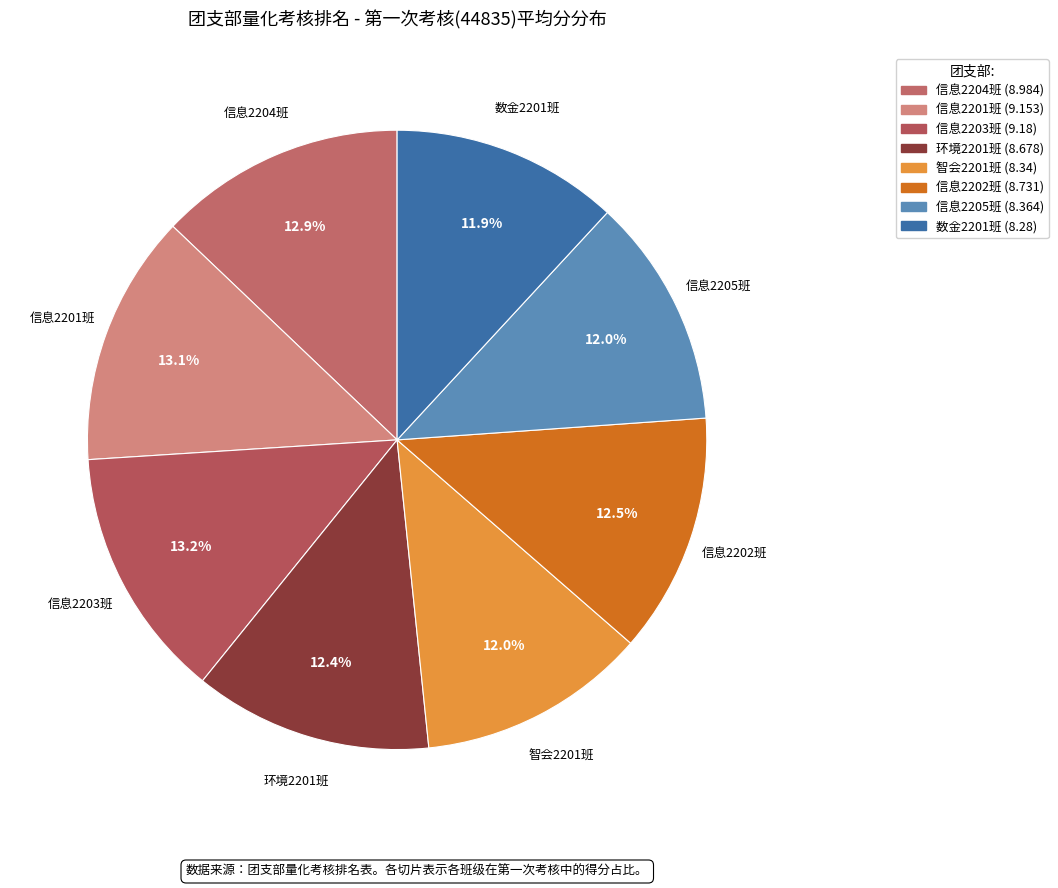

What is the ratio of the value at 信息2205班 to the value at 信息2203班?

0.9